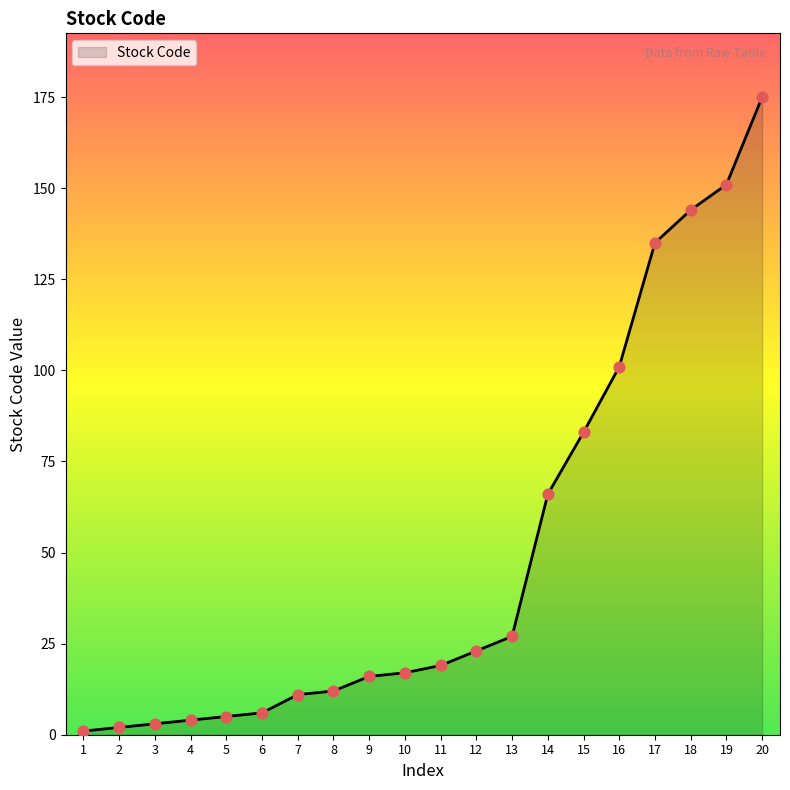

What is the ratio of the value at 14 to the value at 16?

0.7